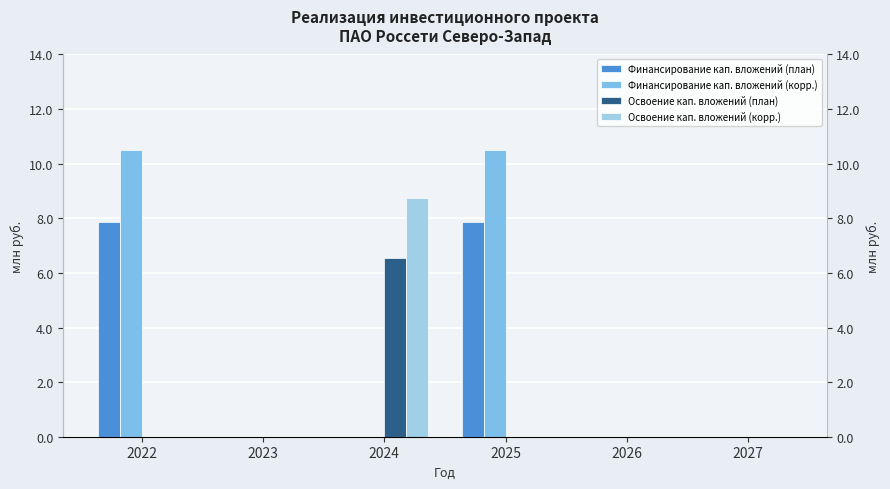

Does the chart contain stacked bars?

No